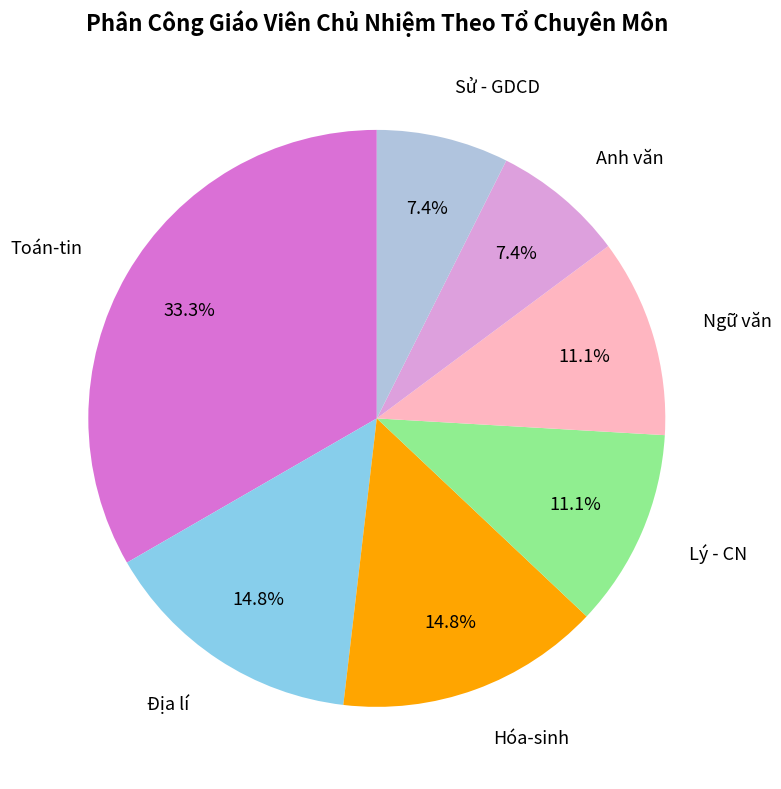

To the nearest percent, what percentage of the pie is Anh văn?

7%